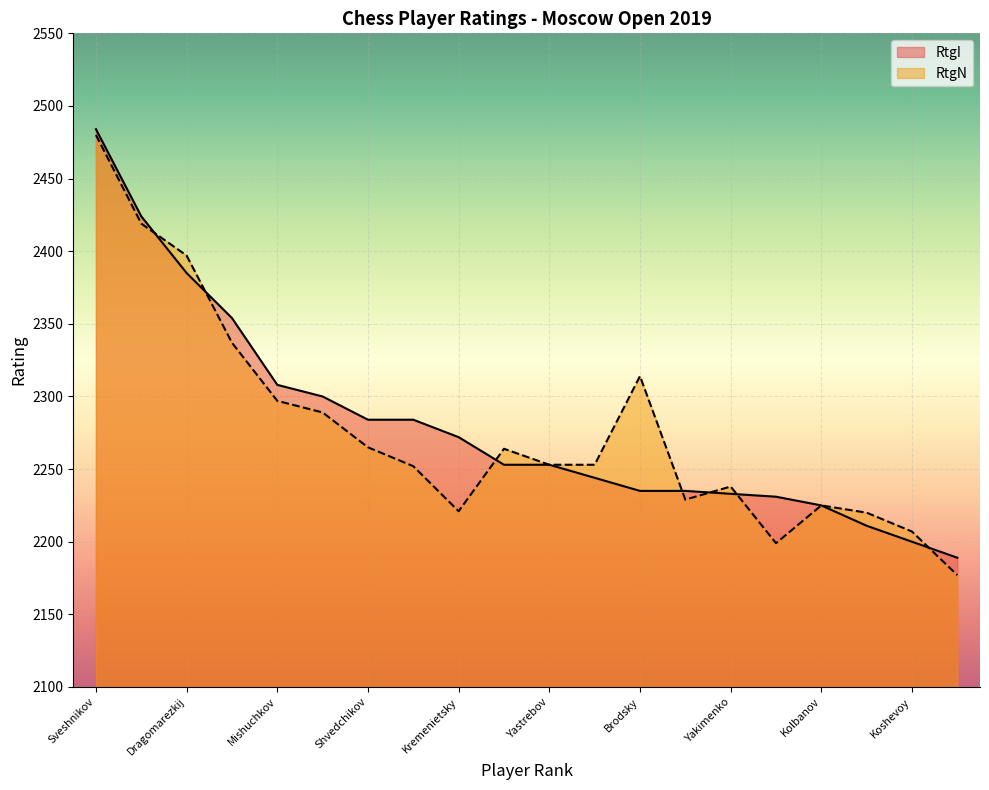

Which series has the widest spread of values?

RtgN